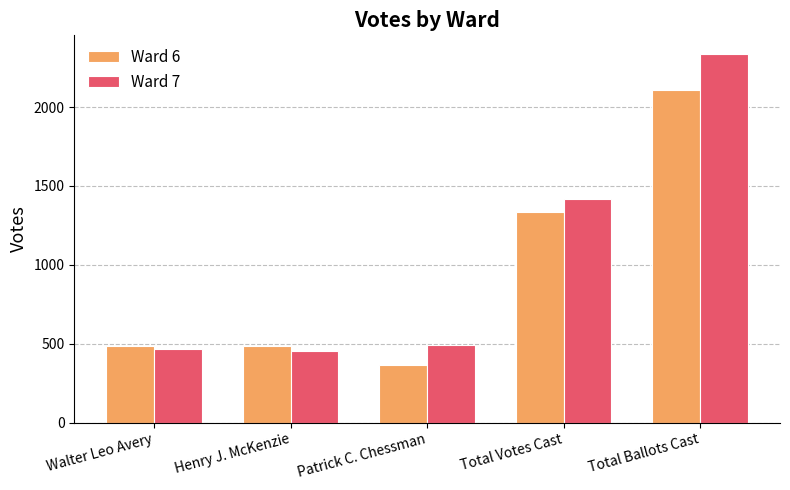

Is the value of Ward 6 at Total Votes Cast greater than the value of Ward 7 at Henry J. McKenzie?

Yes